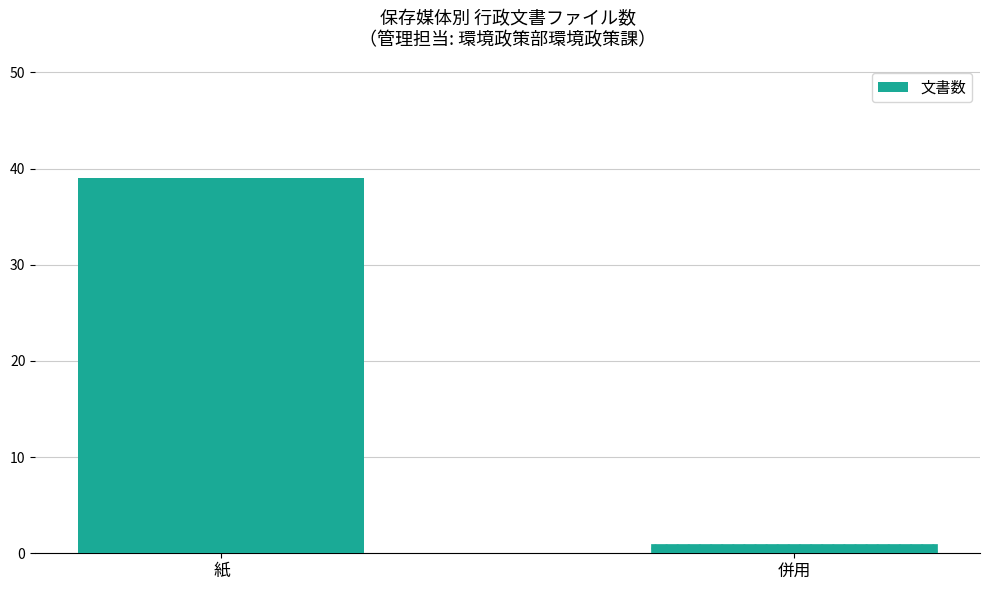

Reading right to left, extract all data points from this chart.

1	39